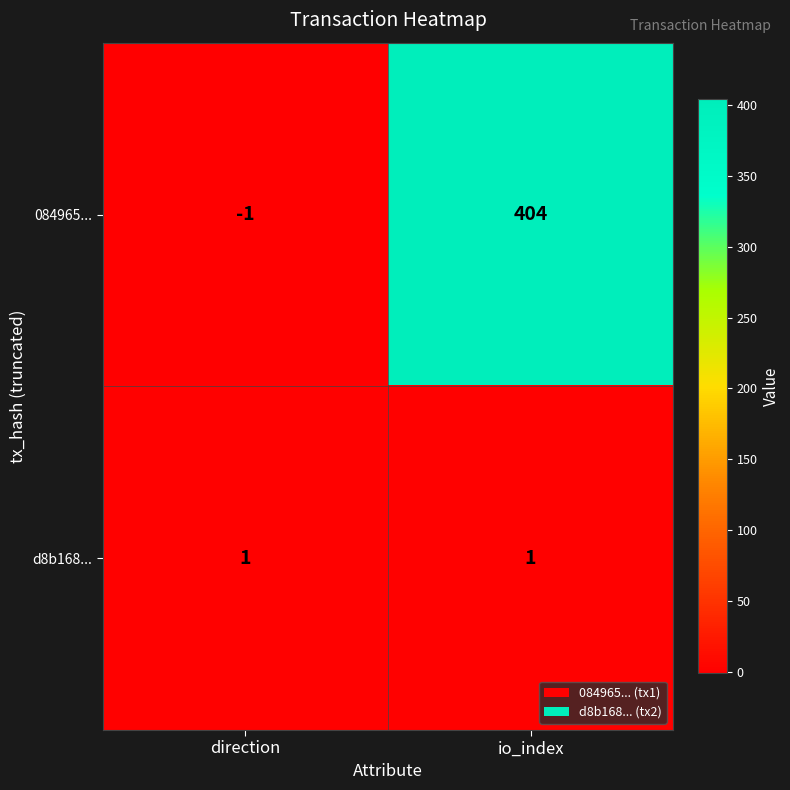

At how many categories does at least one series exceed 104?

1